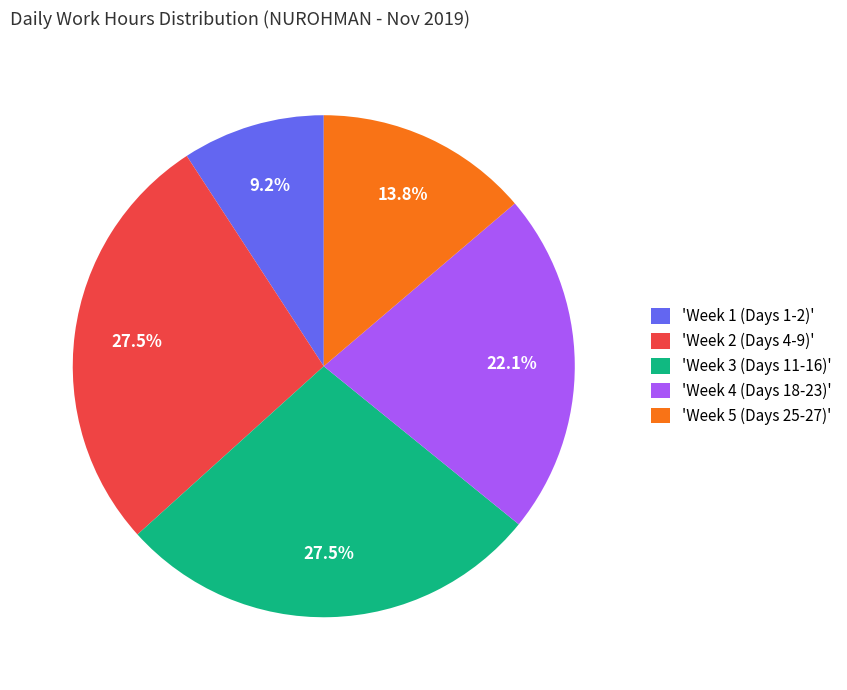

What is the ratio of the value at 'Week 2 (Days 4-9)' to the value at 'Week 1 (Days 1-2)'?

3.0